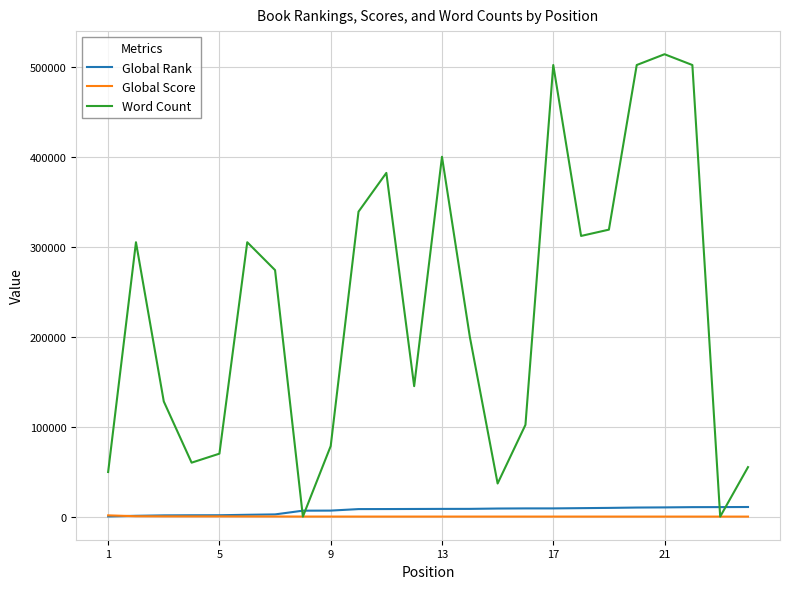

Which series has the largest total across all categories?

Word Count